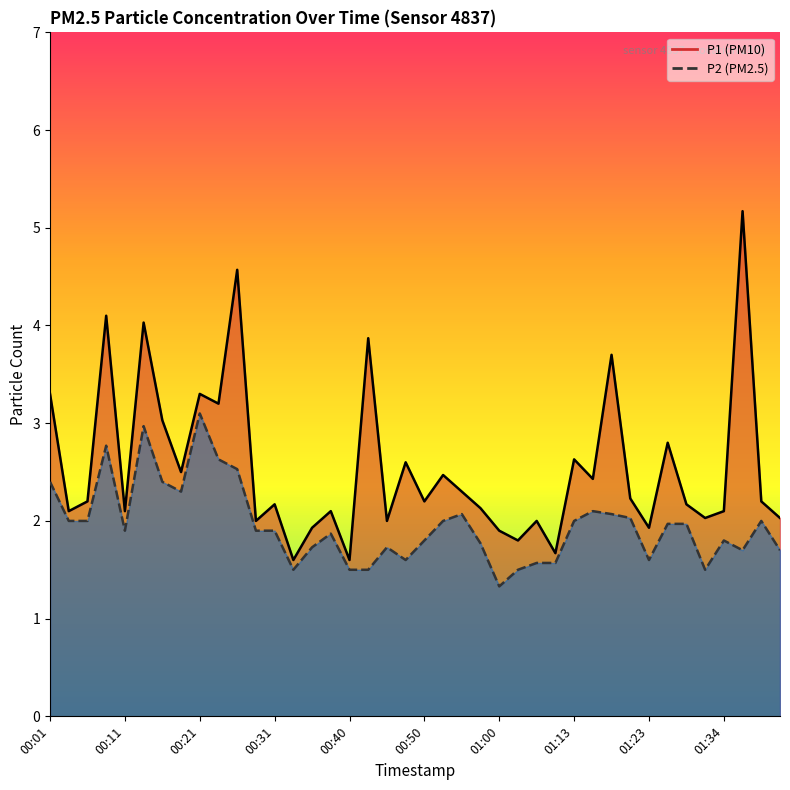

How many lines are shown in the chart?

2